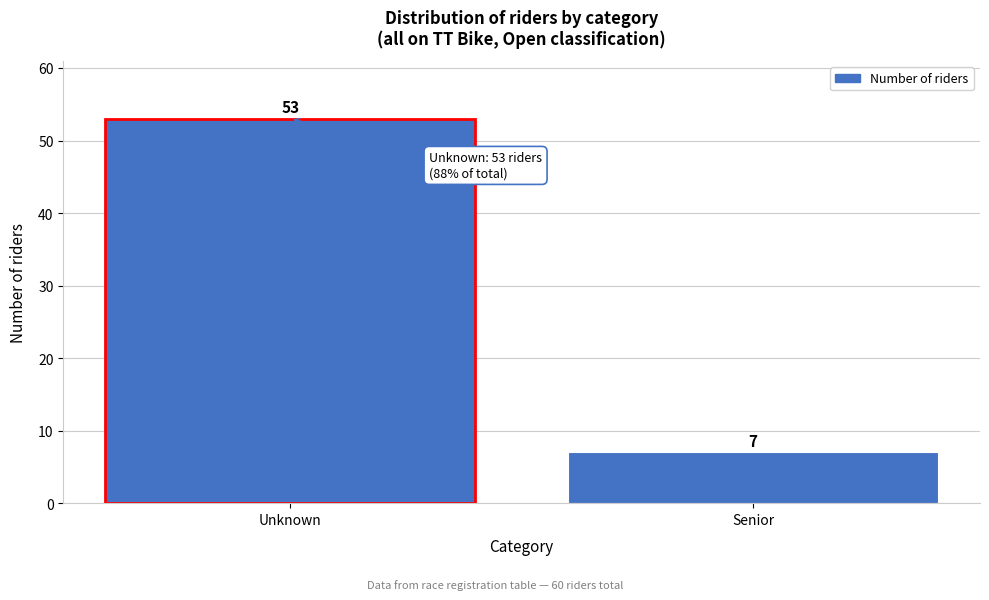

Reading left to right, list all the values displayed in this chart.

53	7